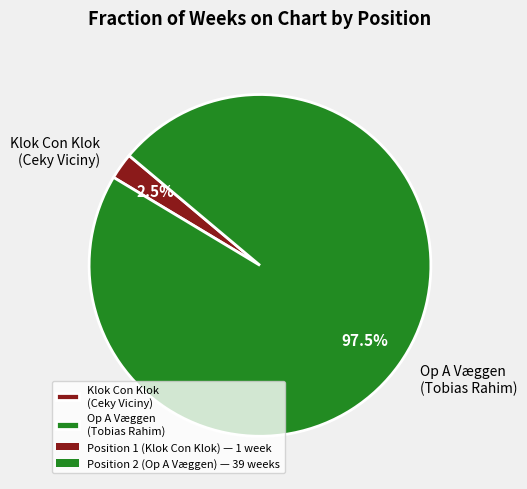

Between Op A Væggen (Tobias Rahim) and Klok Con Klok (Ceky Viciny), which is larger?

Op A Væggen (Tobias Rahim)